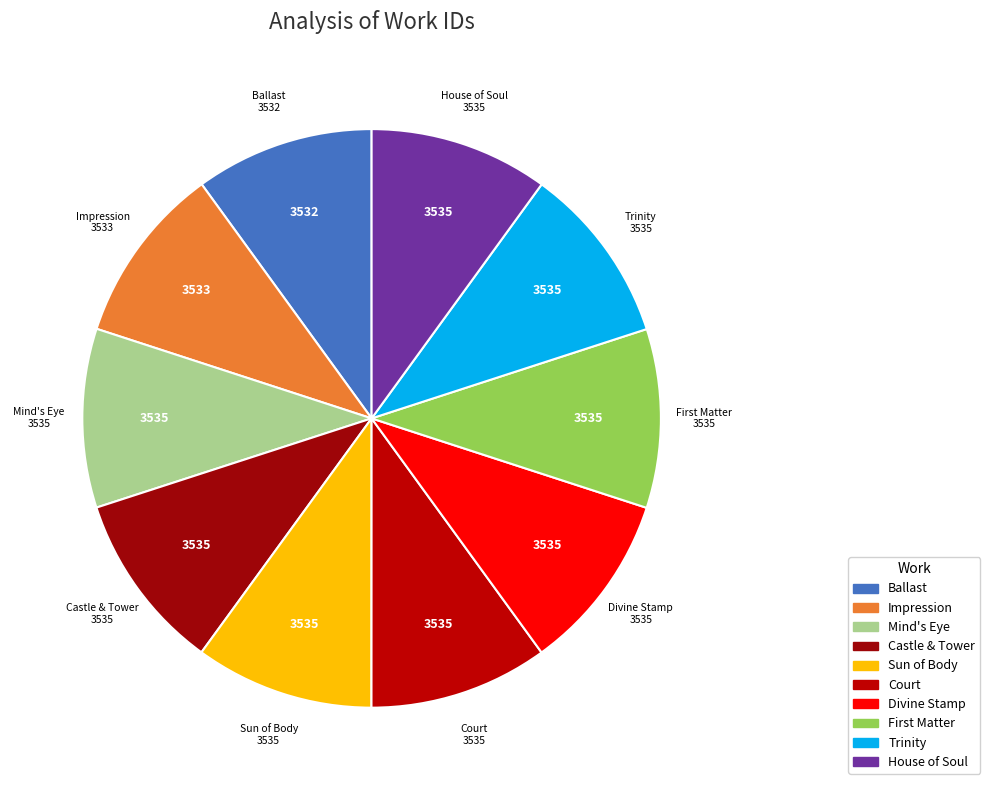

Is Impression the majority of the pie?

No